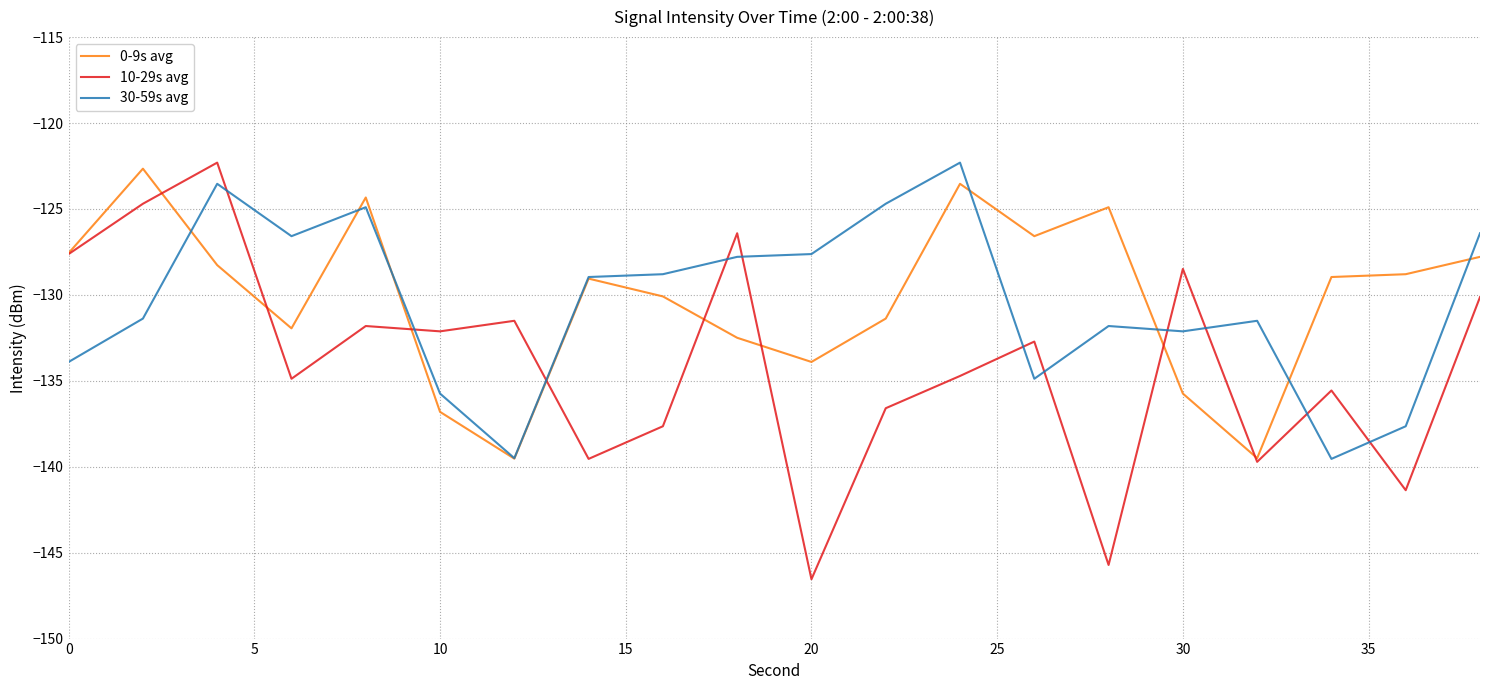

Which series has the largest range (max minus min)?

10-29s avg